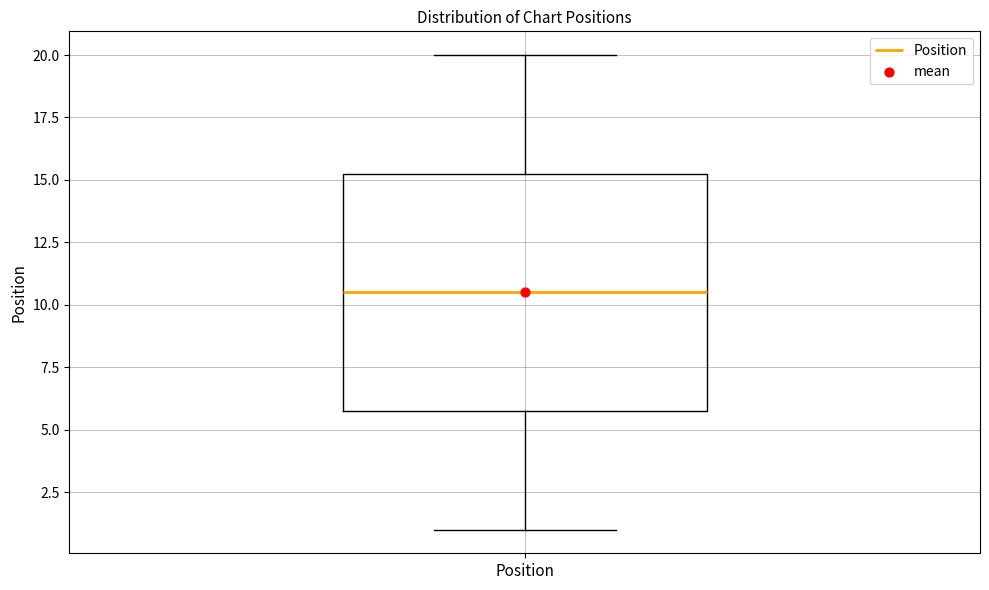

Read this box plot against the y-axis: the position of the median line, the range covered by the box, and the ends of both whiskers. The values are not printed on the chart, so give them approximately, as read against the axis.

median 10.5, box 6.0 to 15.5, whiskers 1.0 to 20.0